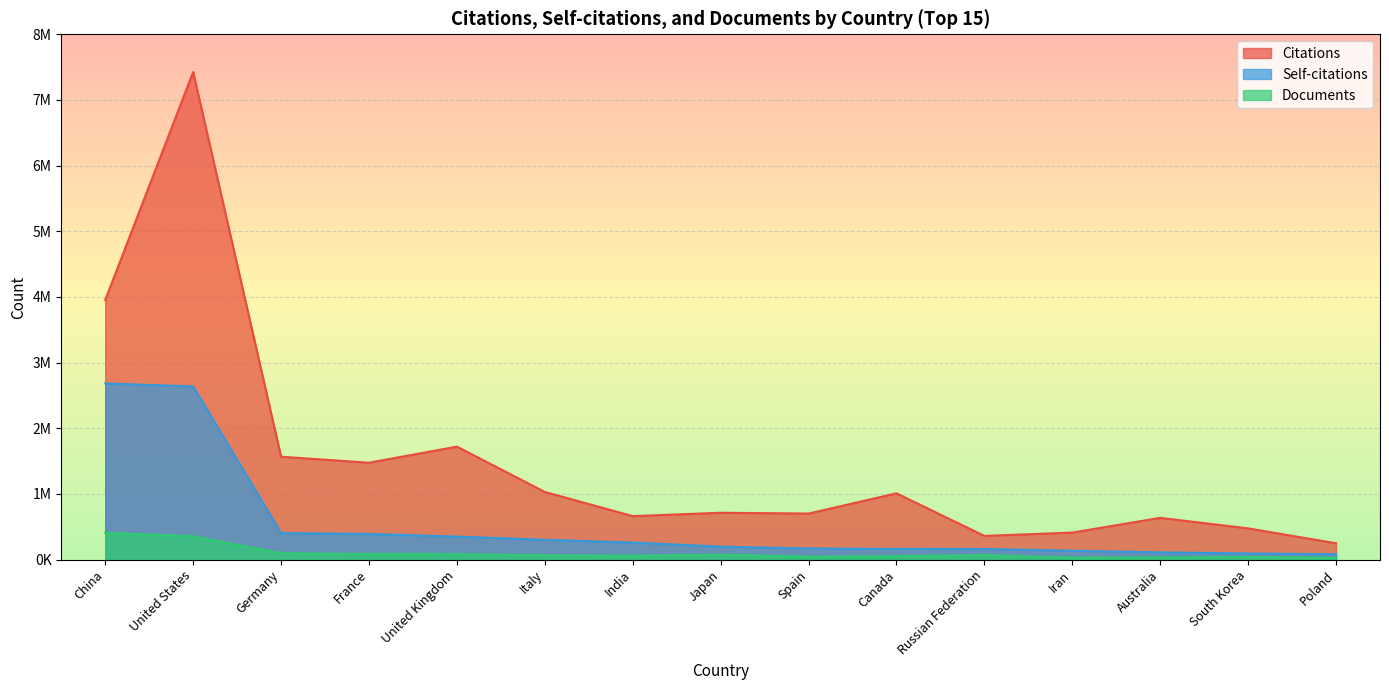

True or false: Citations and Self-citations cross at least once.

False